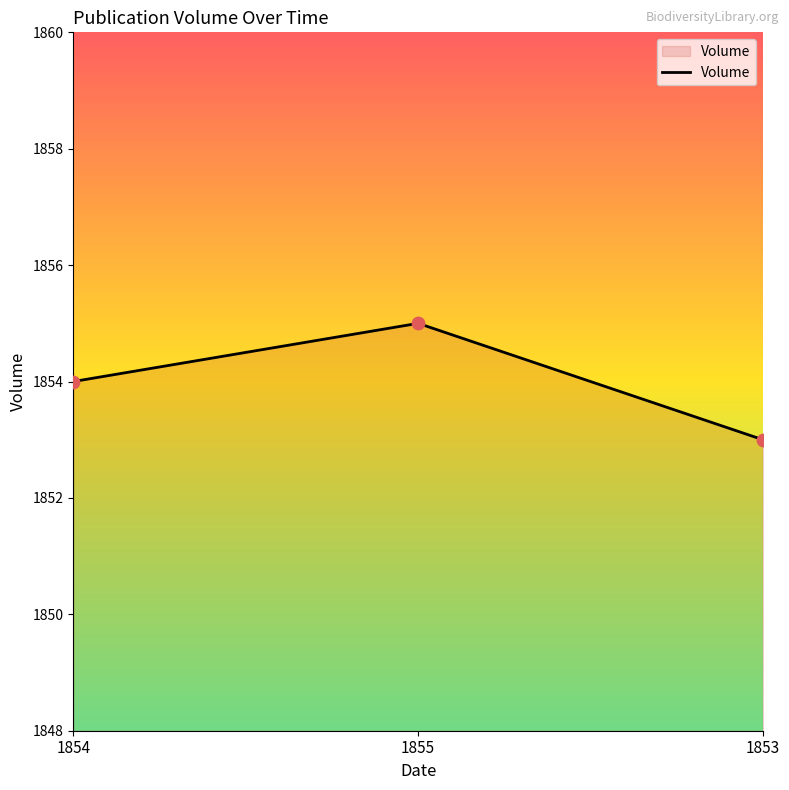

What is the change in value from 1854 to 1853?

-1